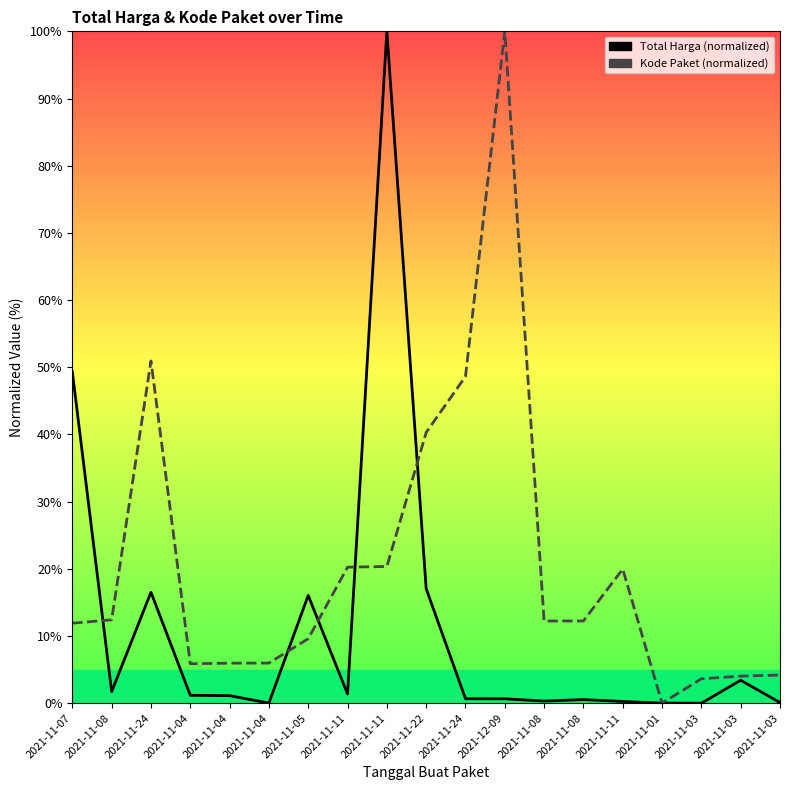

At how many categories does at least one series exceed 5?

15